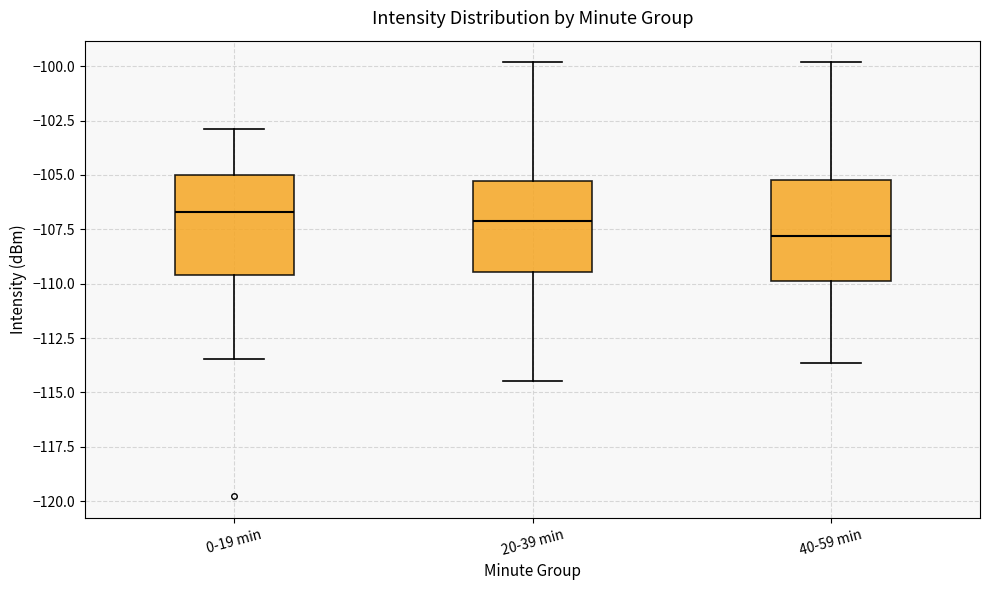

Where is the lower edge of the box for 0-19 min on the y-axis? The values are not printed on the chart, so give them approximately, as read against the axis.

-109.5